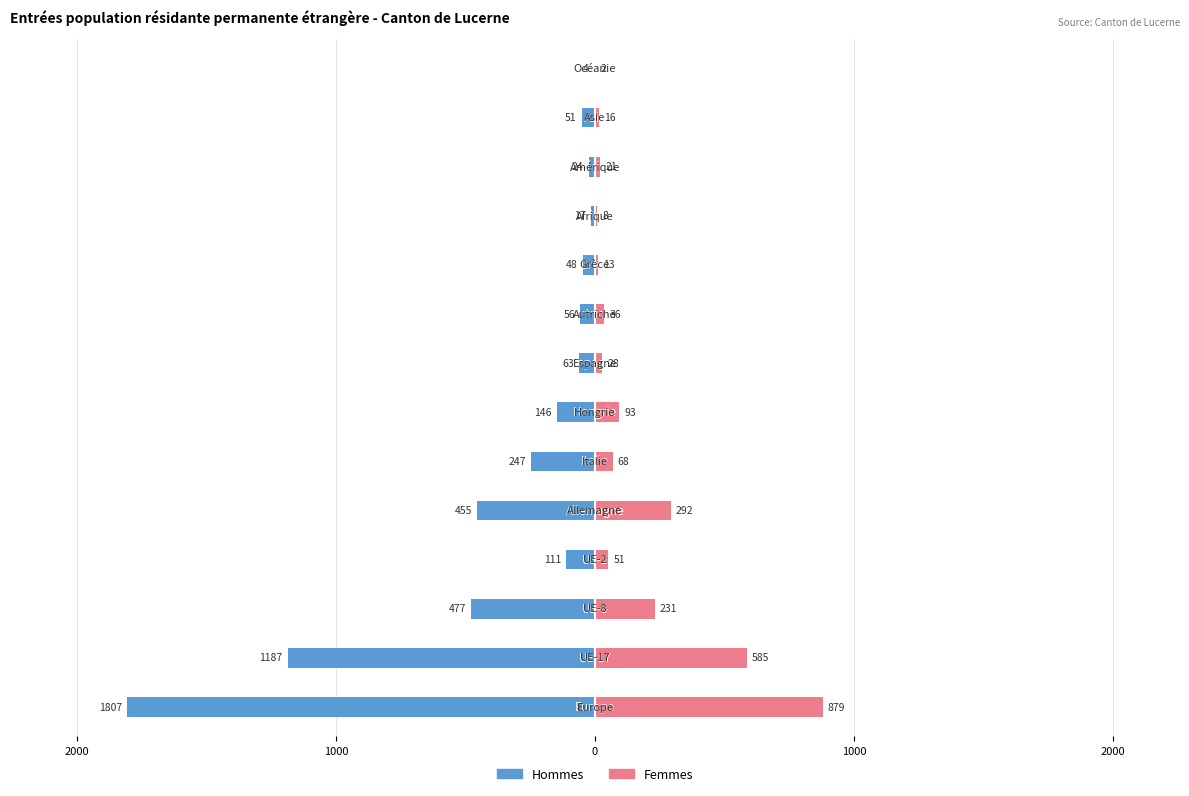

What are all the series names shown in the legend?

Hommes, Femmes